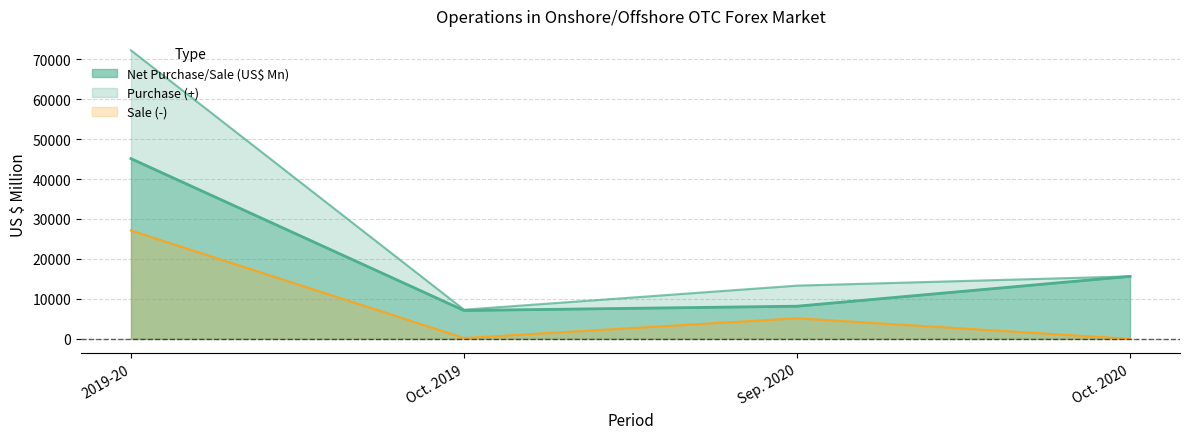

How many interior local valleys does the Sale (-) series have?

1